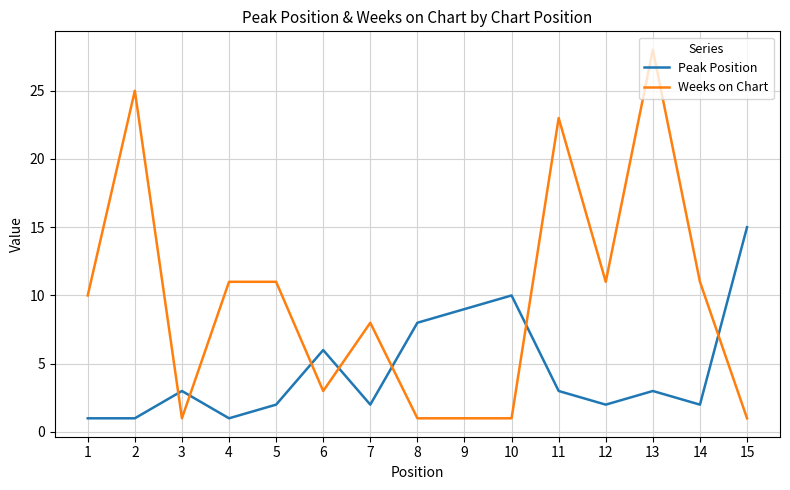

Is the value of Weeks on Chart at 2 greater than the value of Peak Position at 13?

Yes